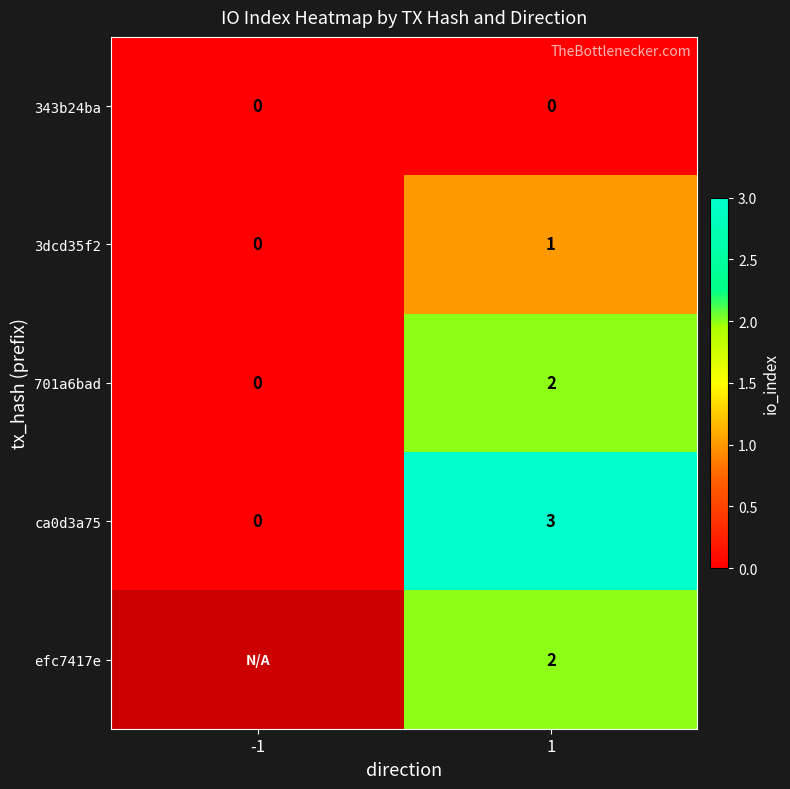

What is the spread (max minus min) of values at 1?

3